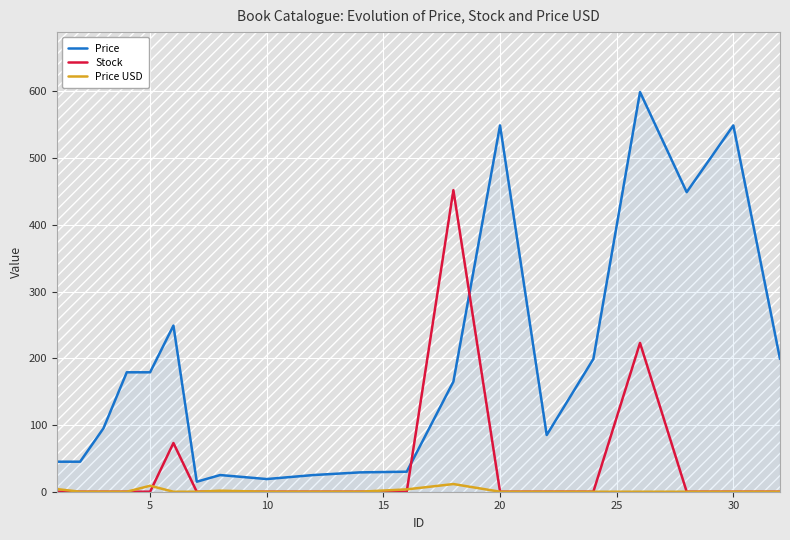

How many lines are shown in the chart?

3